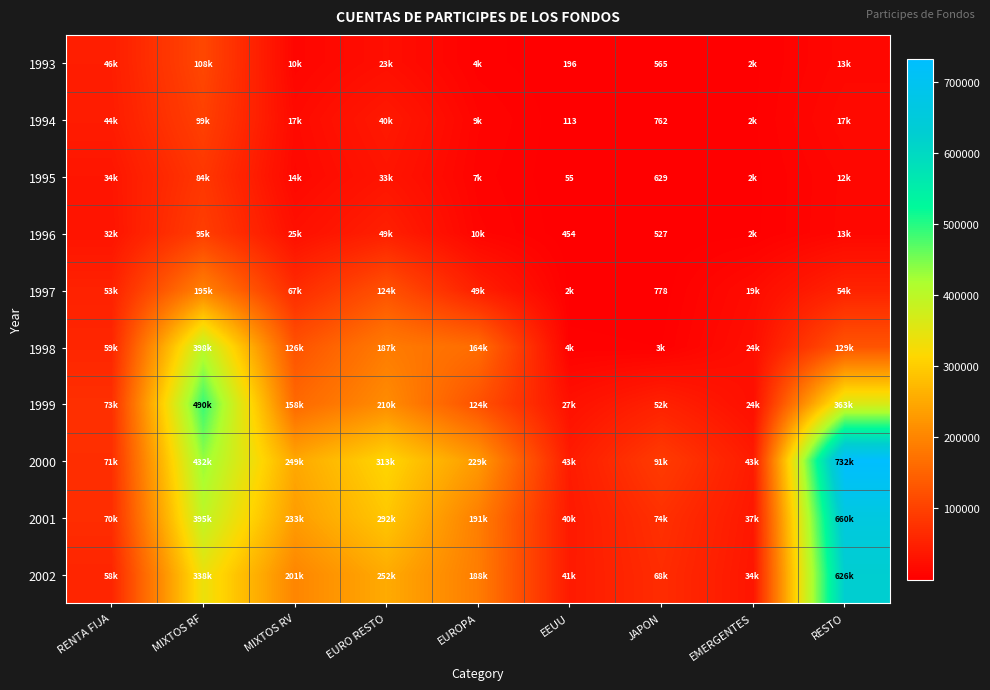

What is the maximum value for 1998?

397732